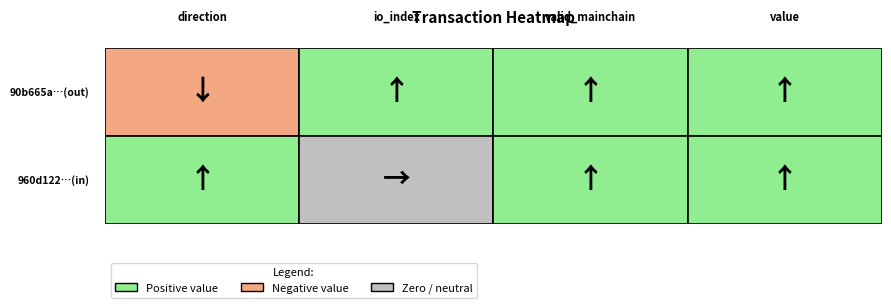

True or false: 90b665a306303f56cdd5ff29b1e7f7a0055a072 has a value of -1.0 at direction.

True